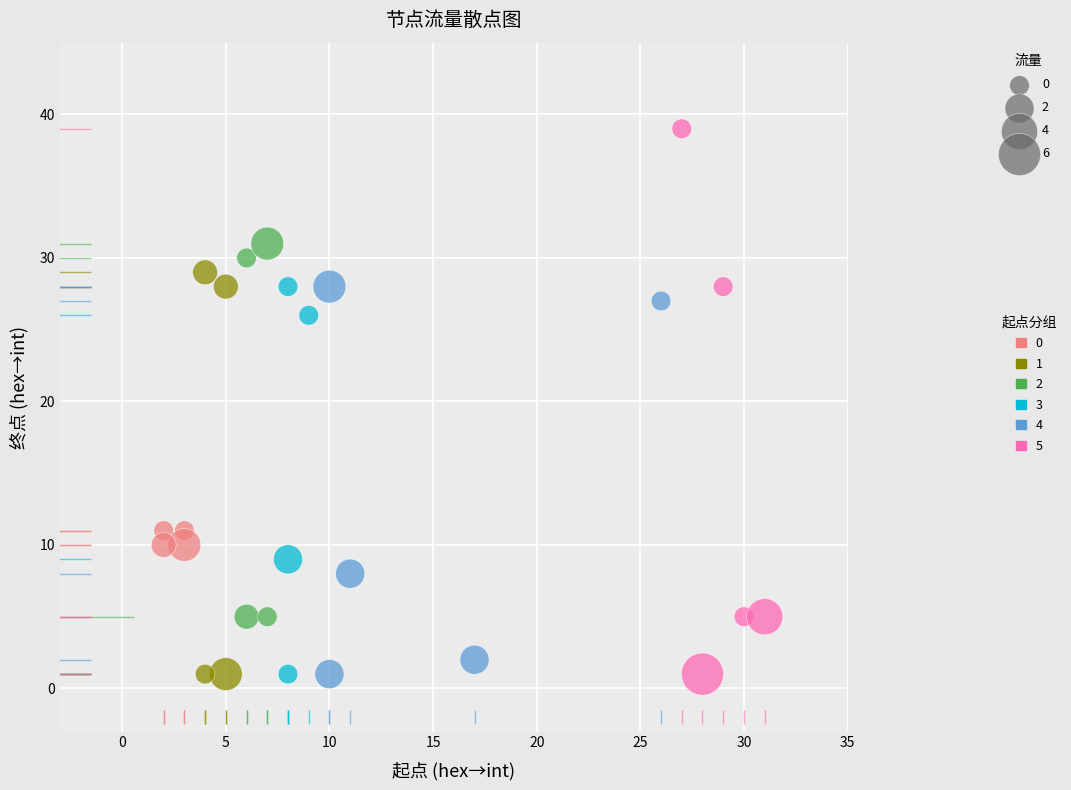

What are all the series names shown in the legend?

0, 1, 2, 3, 4, 5